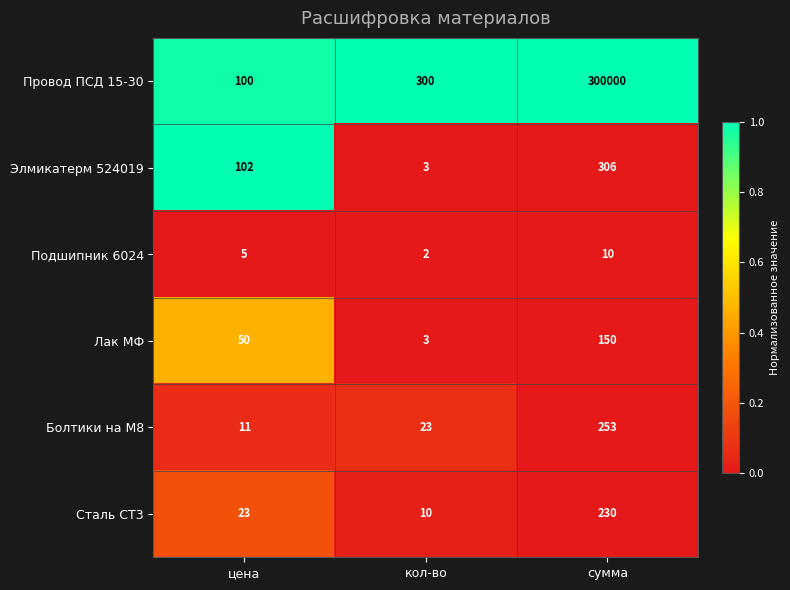

Reading left to right, transcribe all the data shown in this chart.

Провод ПСД 15-30: 100	300	300000
Элмикатерм 524019: 102	3	306
Подшипник 6024: 5	2	10
Лак МФ: 50	3	150
Болтики на М8: 11	23	253
Сталь СТ3: 23	10	230